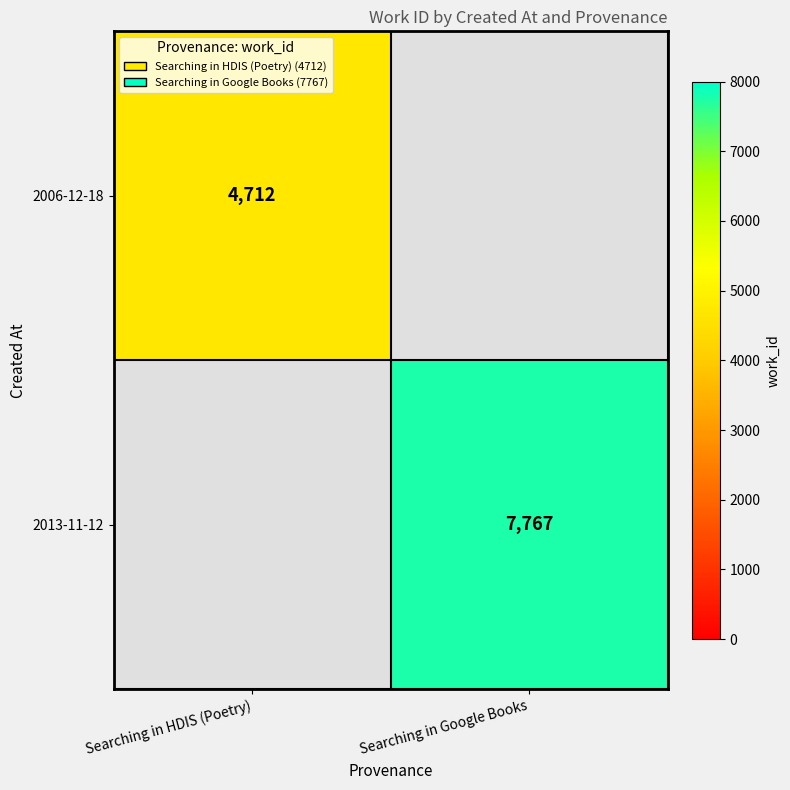

At which category does the chart reach its peak across all series?

Searching in Google Books